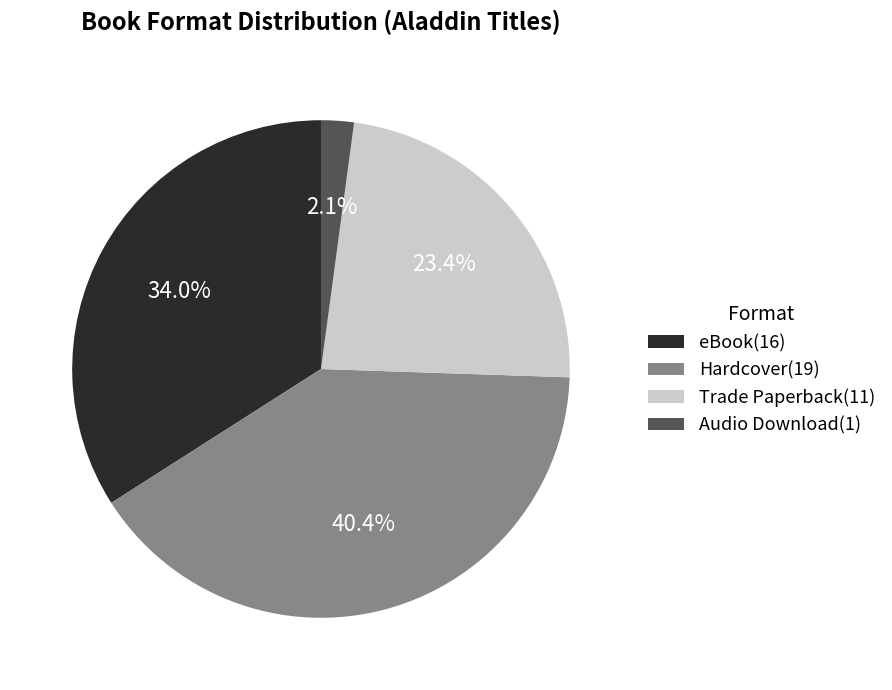

Does Hardcover represent more than half of the total?

No